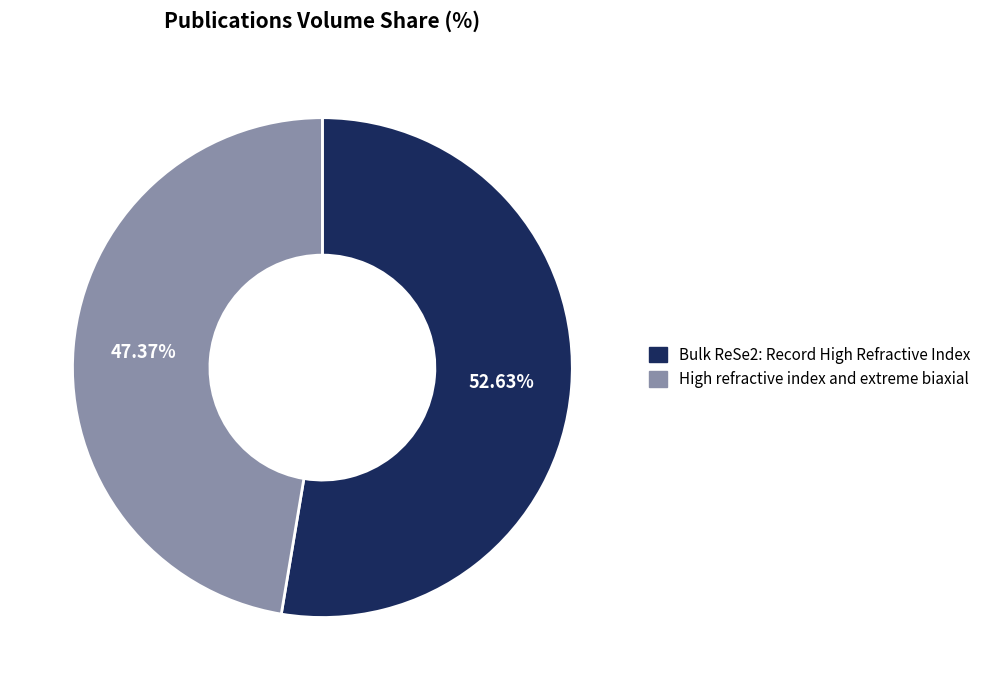

Which has a higher value, Bulk ReSe2: Record High Refractive Index or High refractive index and extreme biaxial?

Bulk ReSe2: Record High Refractive Index